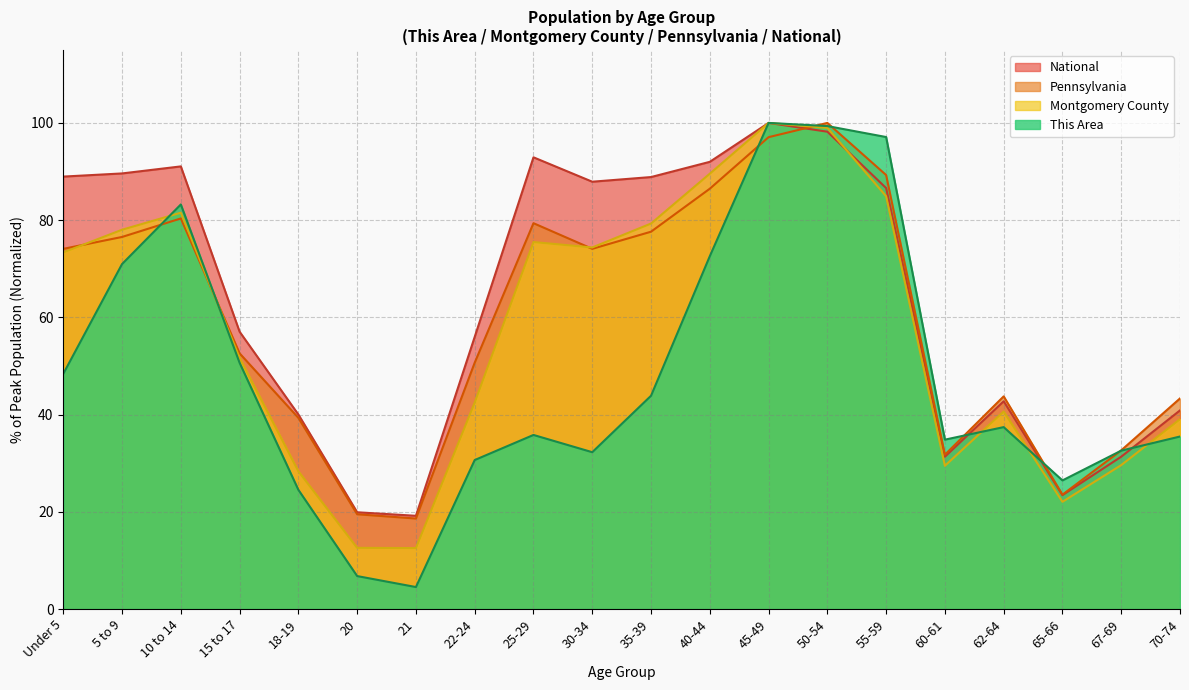

At how many categories does at least one series exceed 91?

6